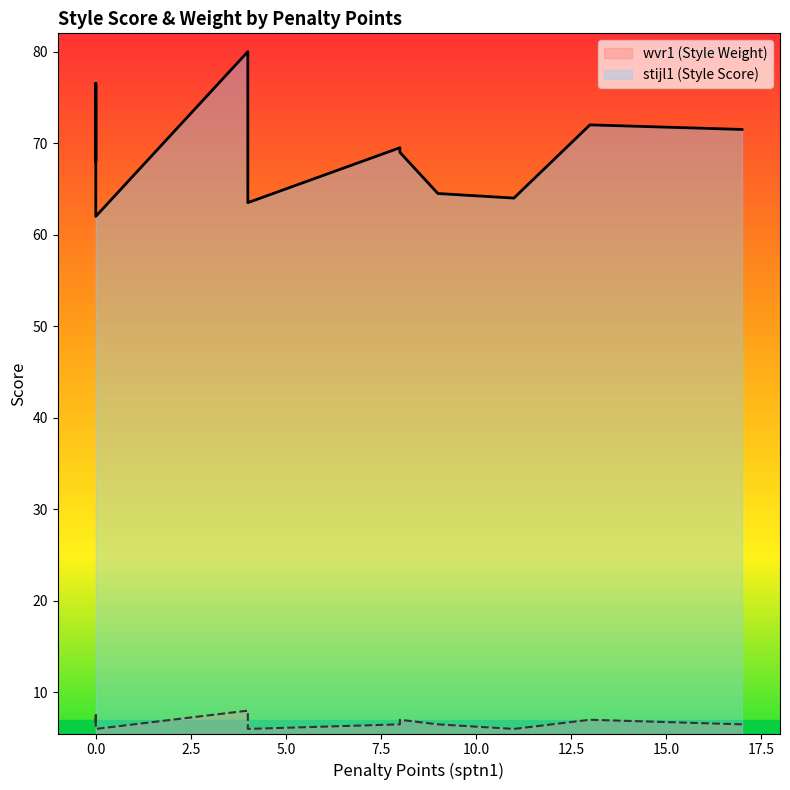

The value of wvr1 (Style Weight) at 4 is 7.0. True or false?

True